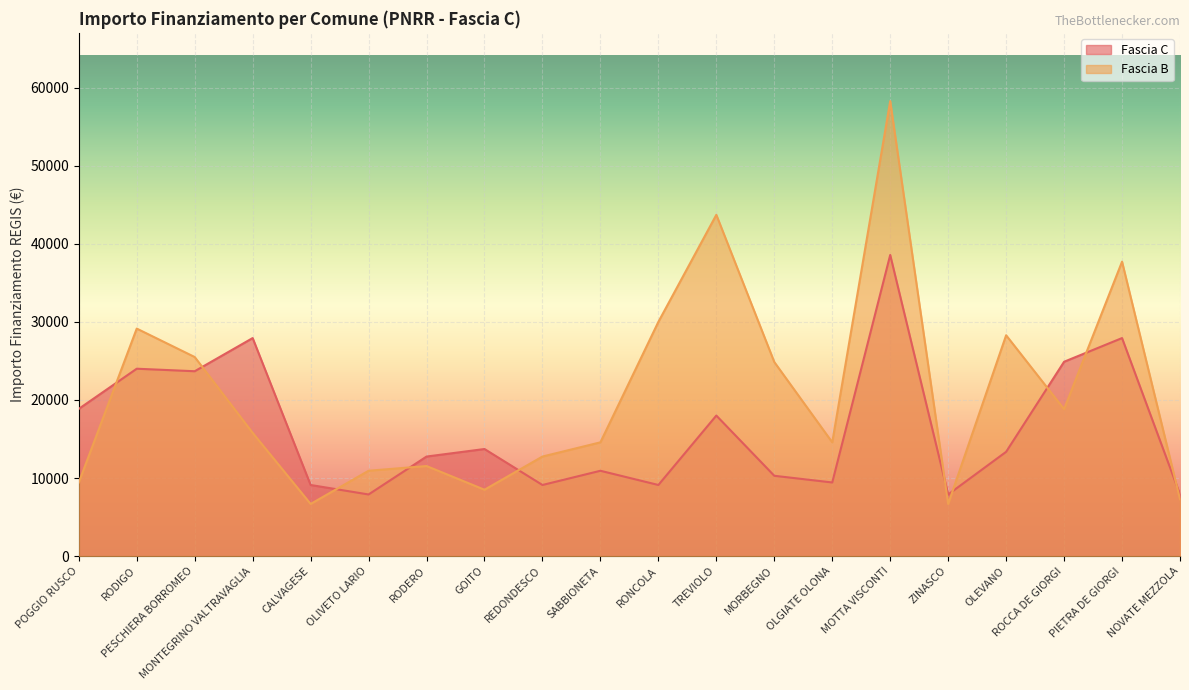

Rank the categories by Fascia C value from lowest to highest.

OLIVETO LARIO, ZINASCO, NOVATE MEZZOLA, CALVAGESE, REDONDESCO, RONCOLA, OLGIATE OLONA, MORBEGNO, SABBIONETA, RODERO, OLEVANO, GOITO, TREVIOLO, POGGIO RUSCO, PESCHIERA BORROMEO, RODIGO, ROCCA DE GIORGI, MONTEGRINO VALTRAVAGLIA, PIETRA DE GIORGI, MOTTA VISCONTI